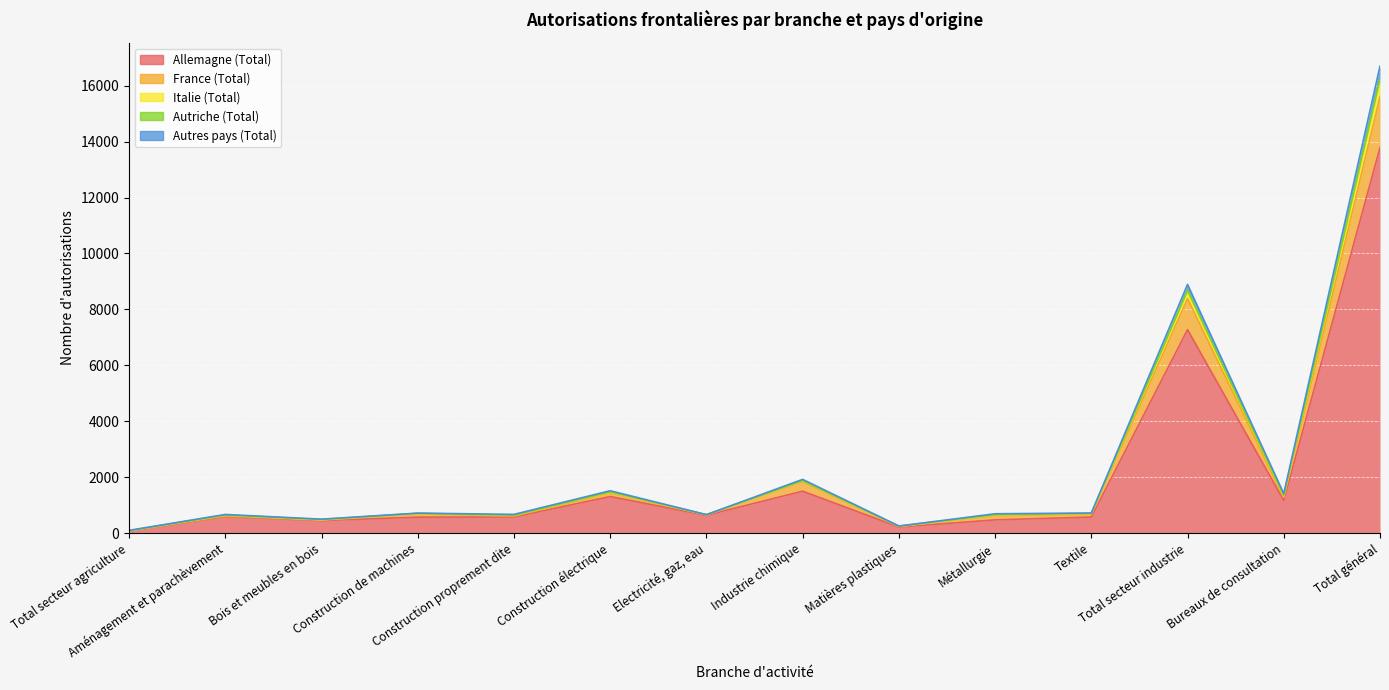

In France (Total), how many points are lower than both neighbors (excluding endpoints)?

5